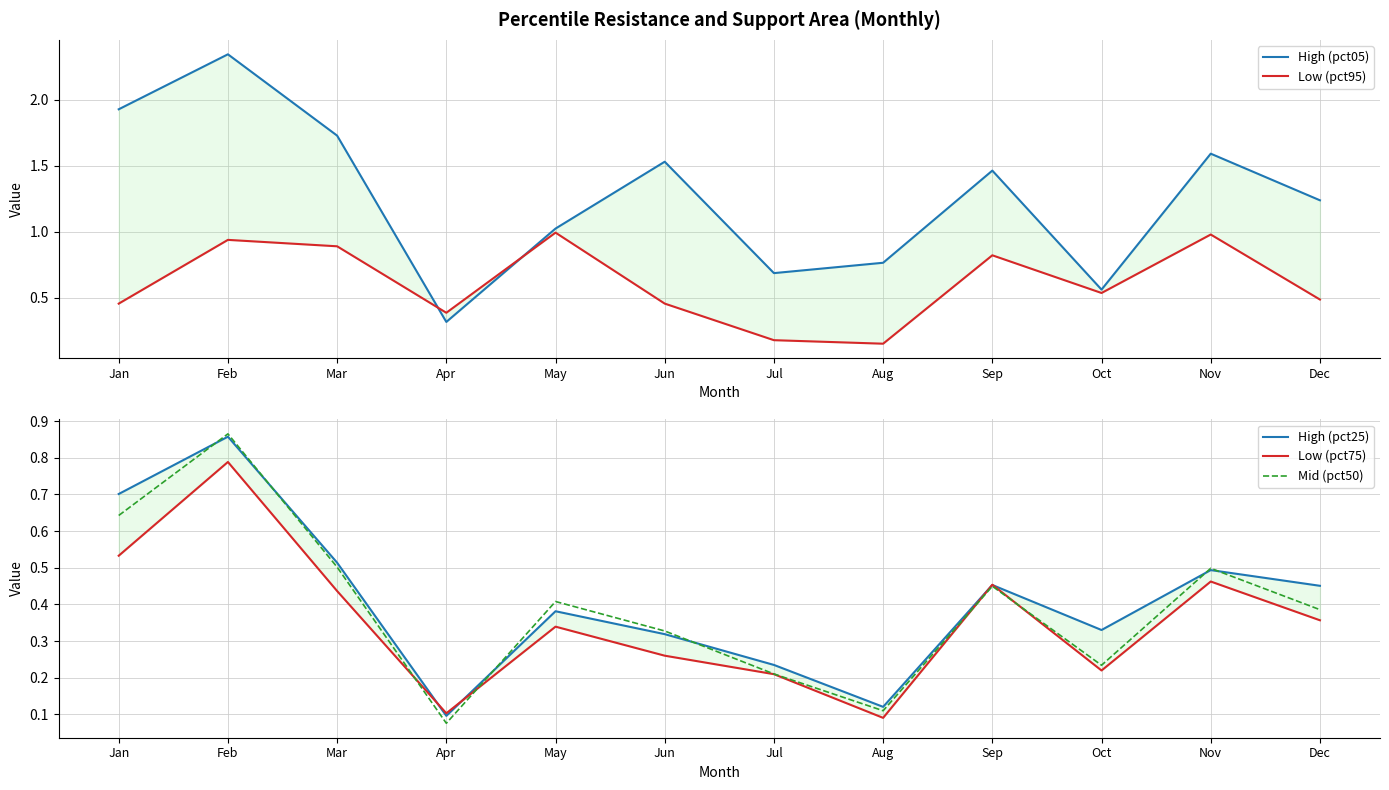

Which series has the largest total across all categories?

High (pct05)